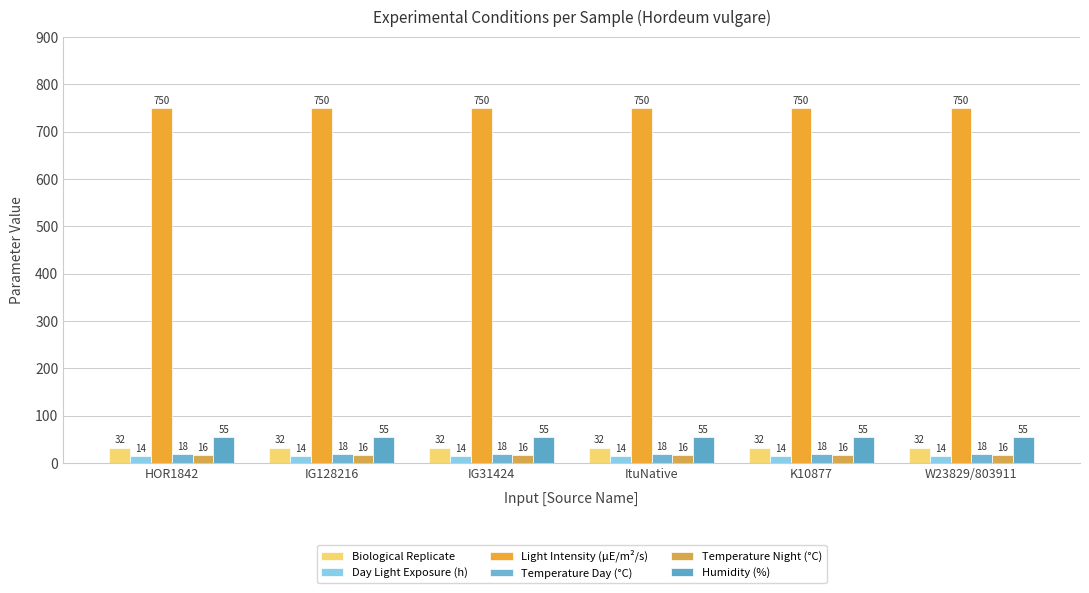

How many series are shown in this chart?

6